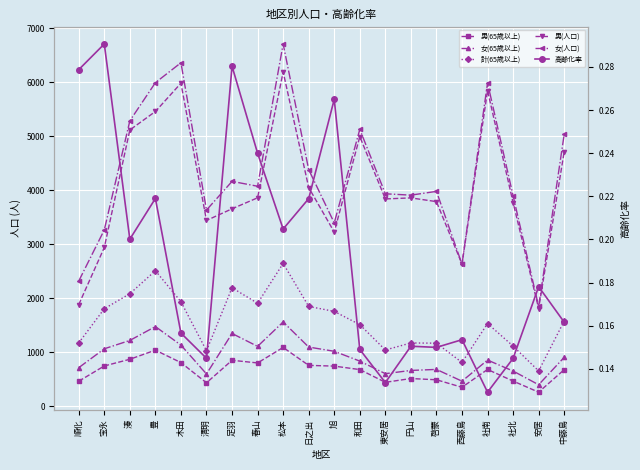

The 計(65歳以上) series shows 1575.0 at 中藤島. True or false?

True